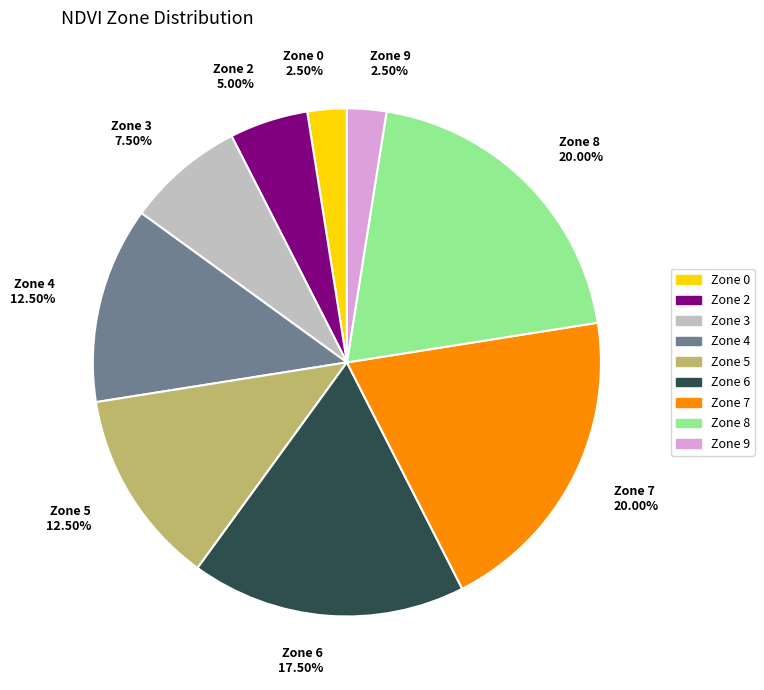

Do Zone 6 17.50% and Zone 9 2.50% together represent more than half of the pie?

No